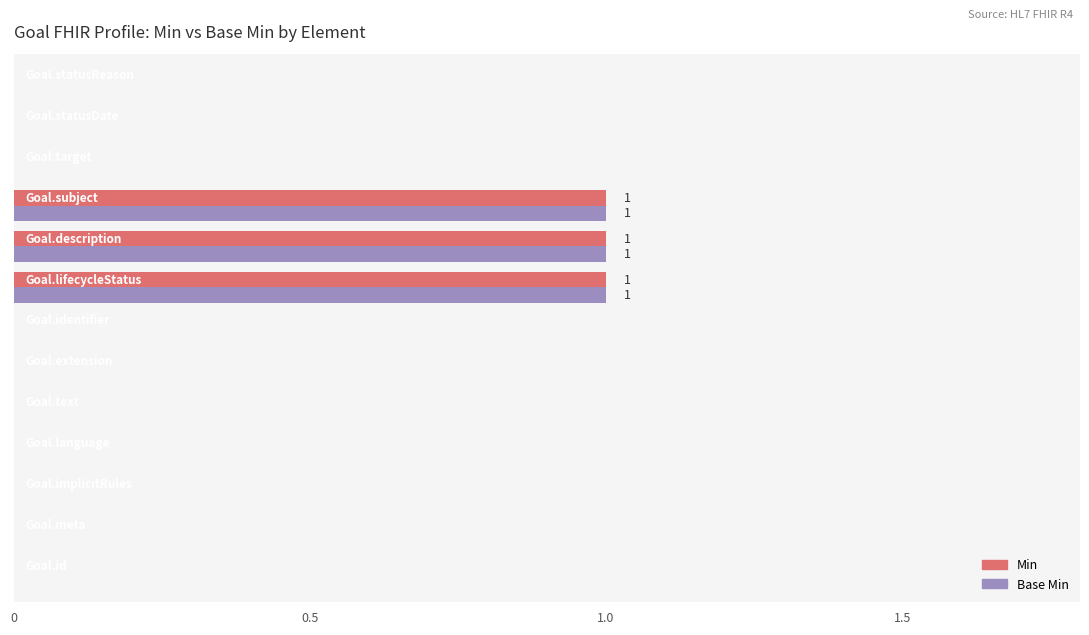

How many series are shown in this chart?

2